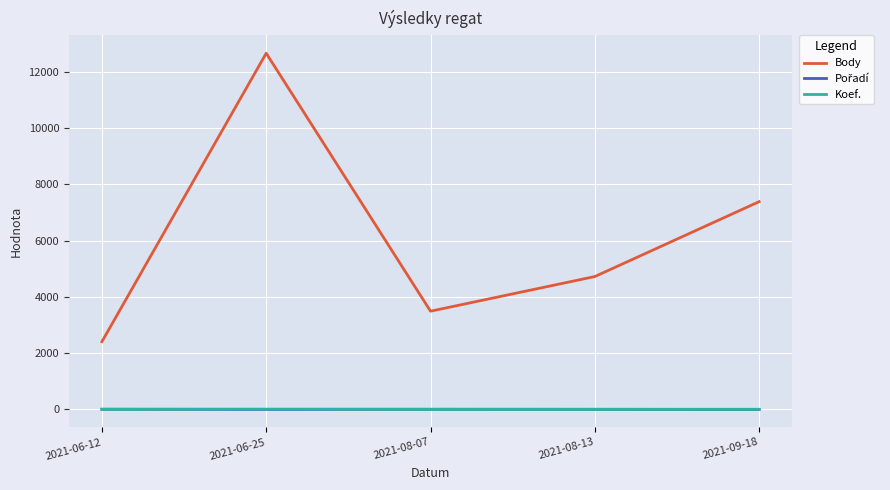

Which series changed the most between 2021-08-13 and 2021-09-18?

Body